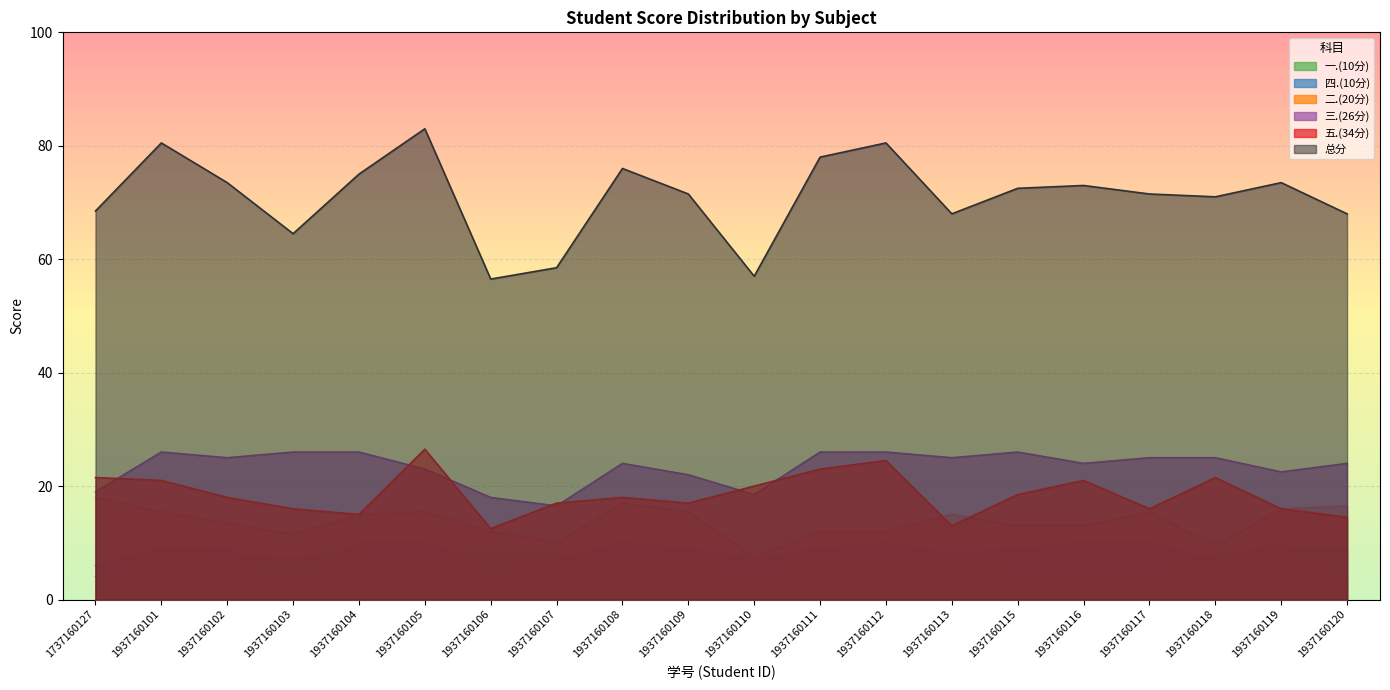

What is the difference between the highest and lowest values at 1937160104?

66.0